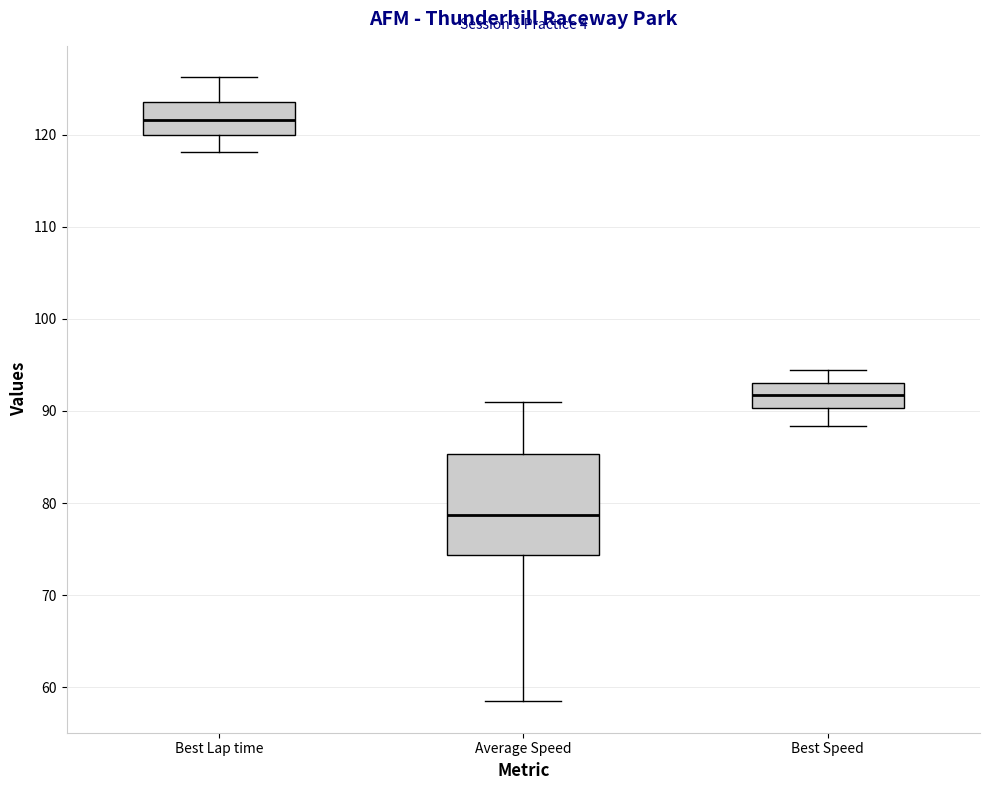

Where does the upper whisker of the box for Best Speed end on the y-axis? The values are not printed on the chart, so give them approximately, as read against the axis.

94